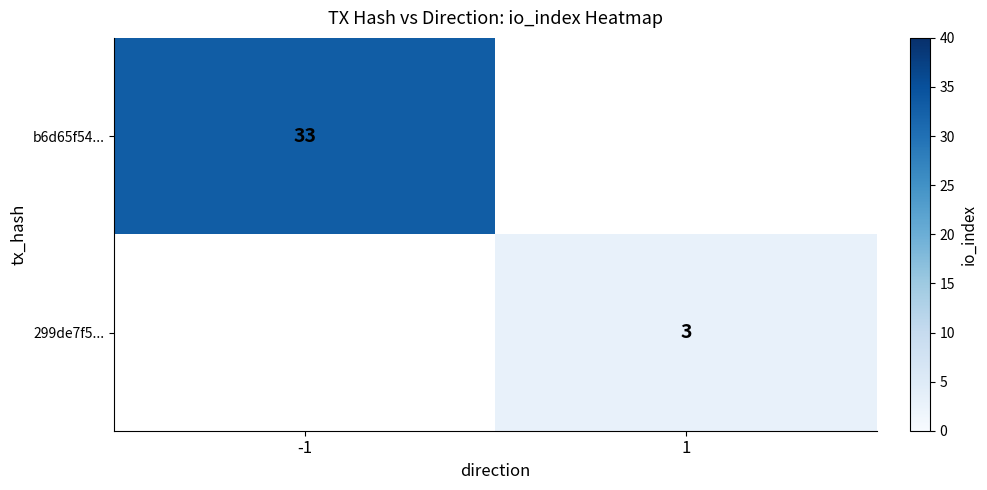

Which series has the largest range (max minus min)?

b6d65f54...